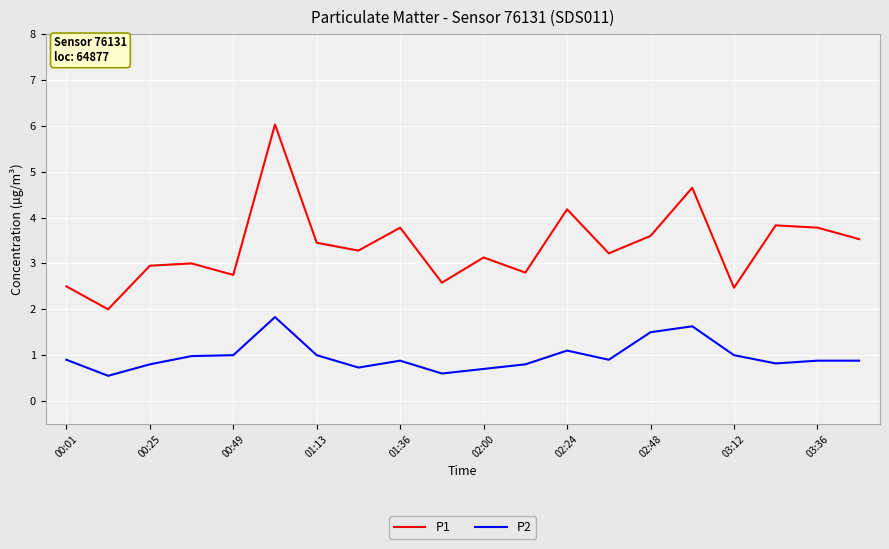

Which series has the largest range (max minus min)?

P1